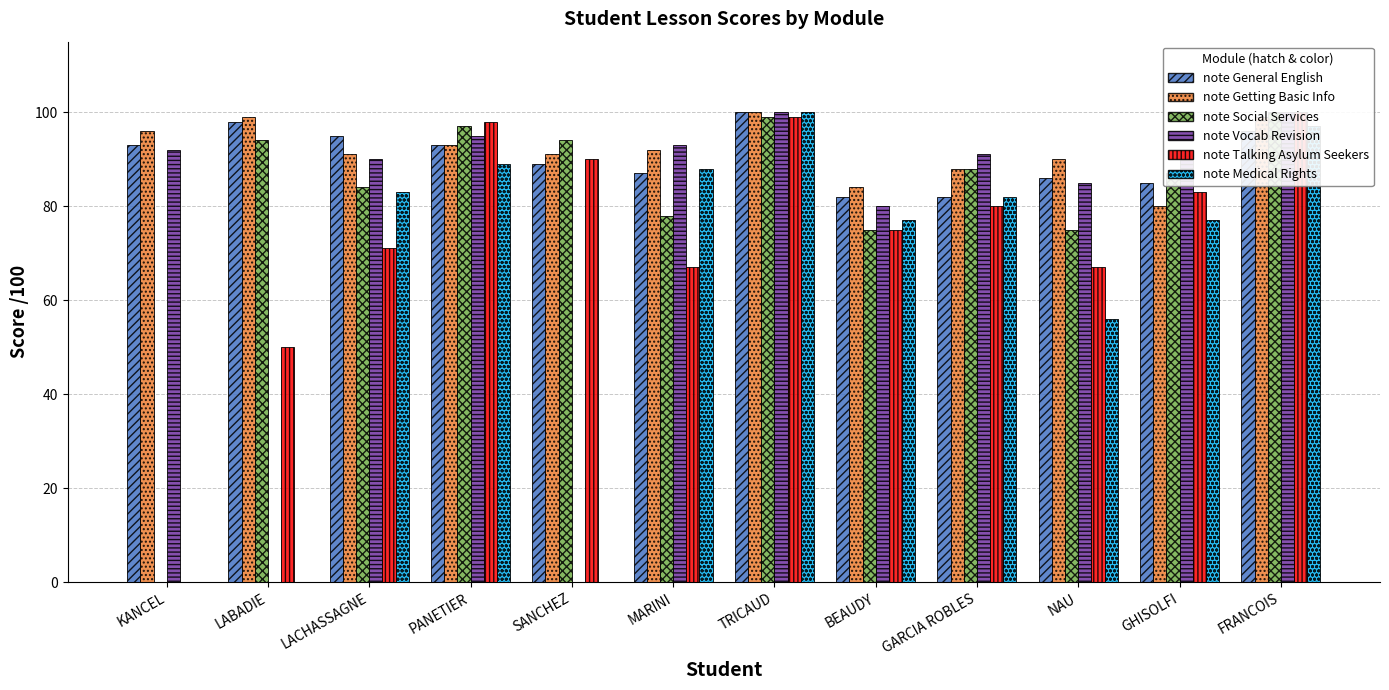

At GHISOLFI, list the series in order from largest to smallest.

note Vocab Revision, note Social Services, note General English, note Talking Asylum Seekers, note Getting Basic Info, note Medical Rights